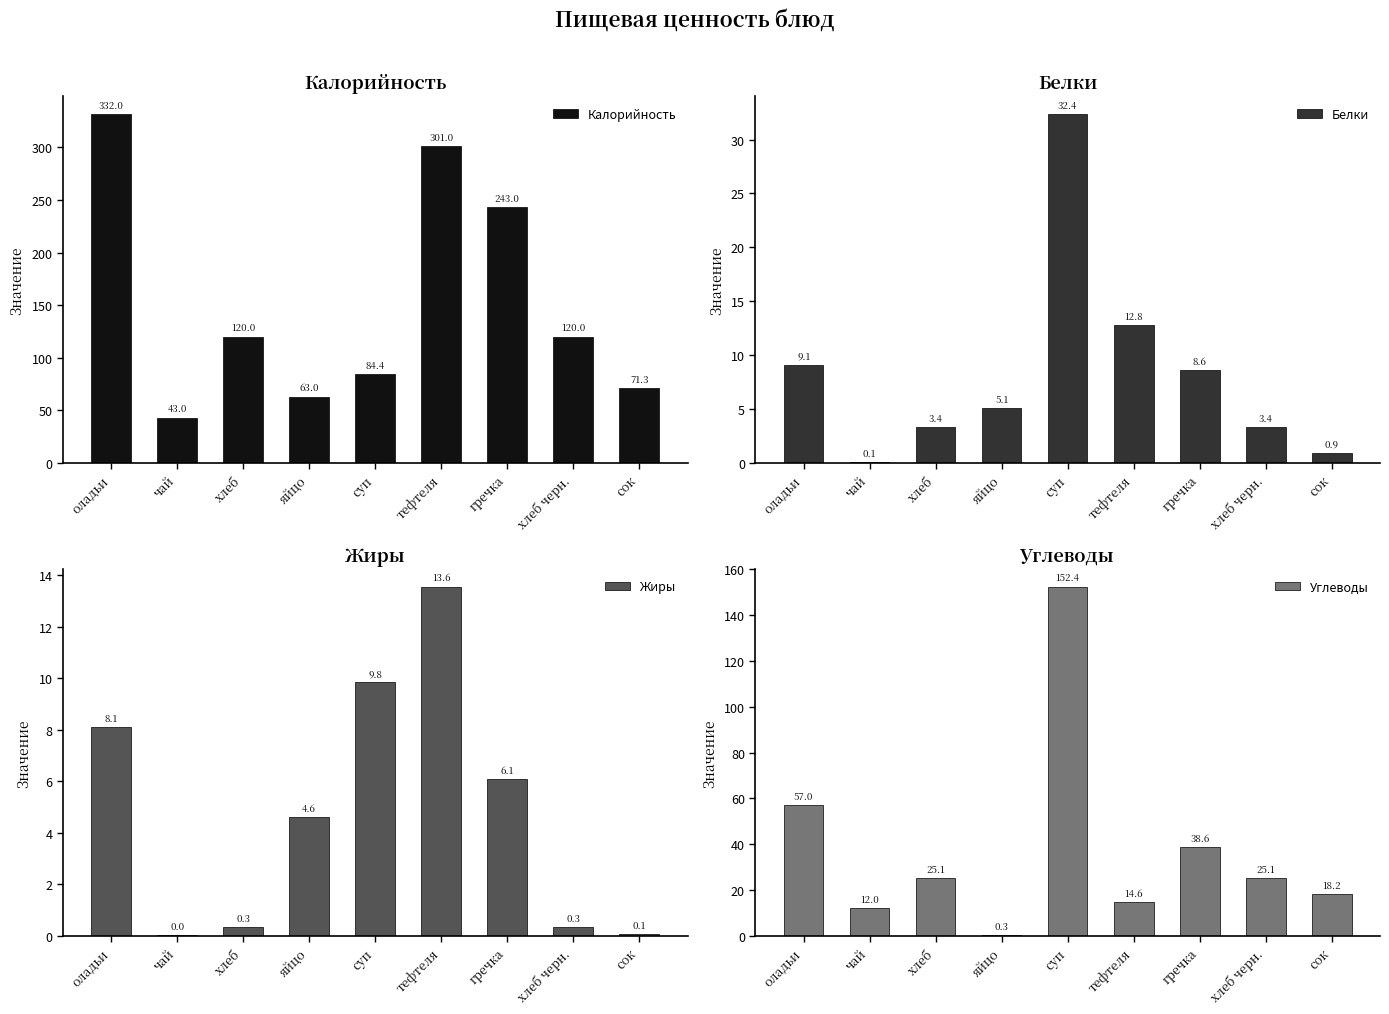

List the labels in order of Жиры value, smallest first.

чай, сок, хлеб, хлеб черн., яйцо, гречка, оладьи, суп, тефтеля